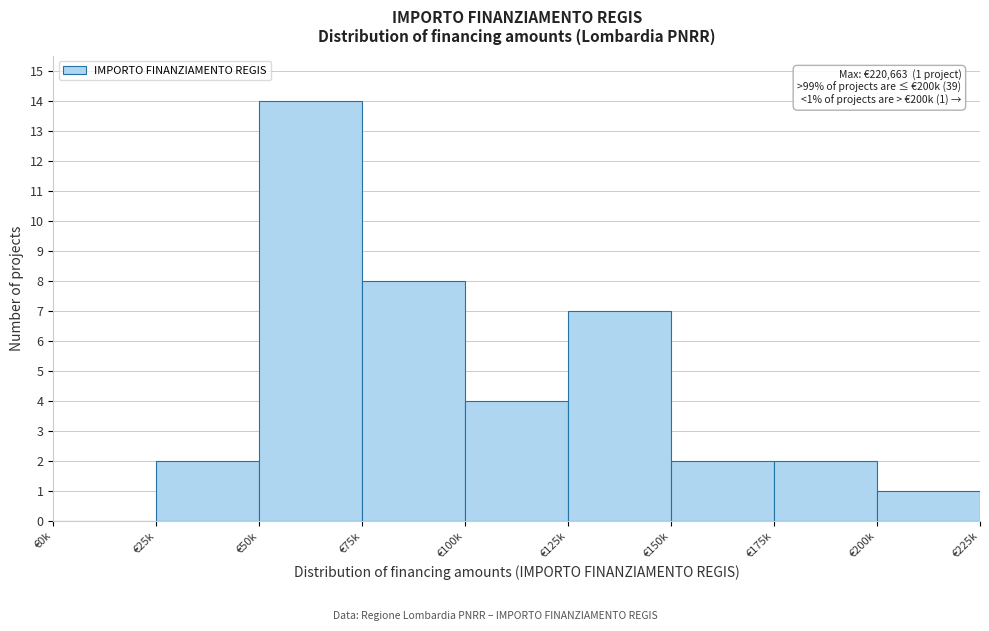

Reading right to left, transcribe all the data shown in this chart.

€200k=1	€175k=2	€150k=2	€125k=7	€100k=4	€75k=8	€50k=14	€25k=2	€0k=0